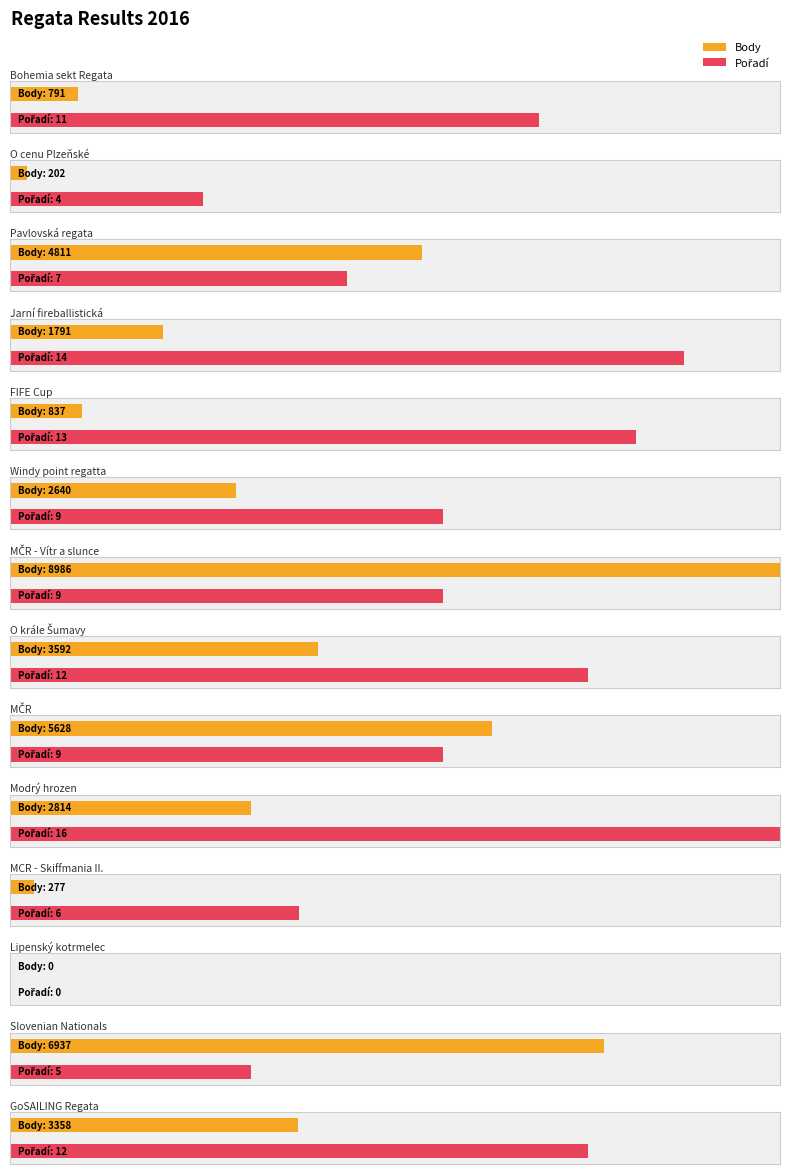

What is the label of the 12th bar from the left?

Lipenský kotrmelec